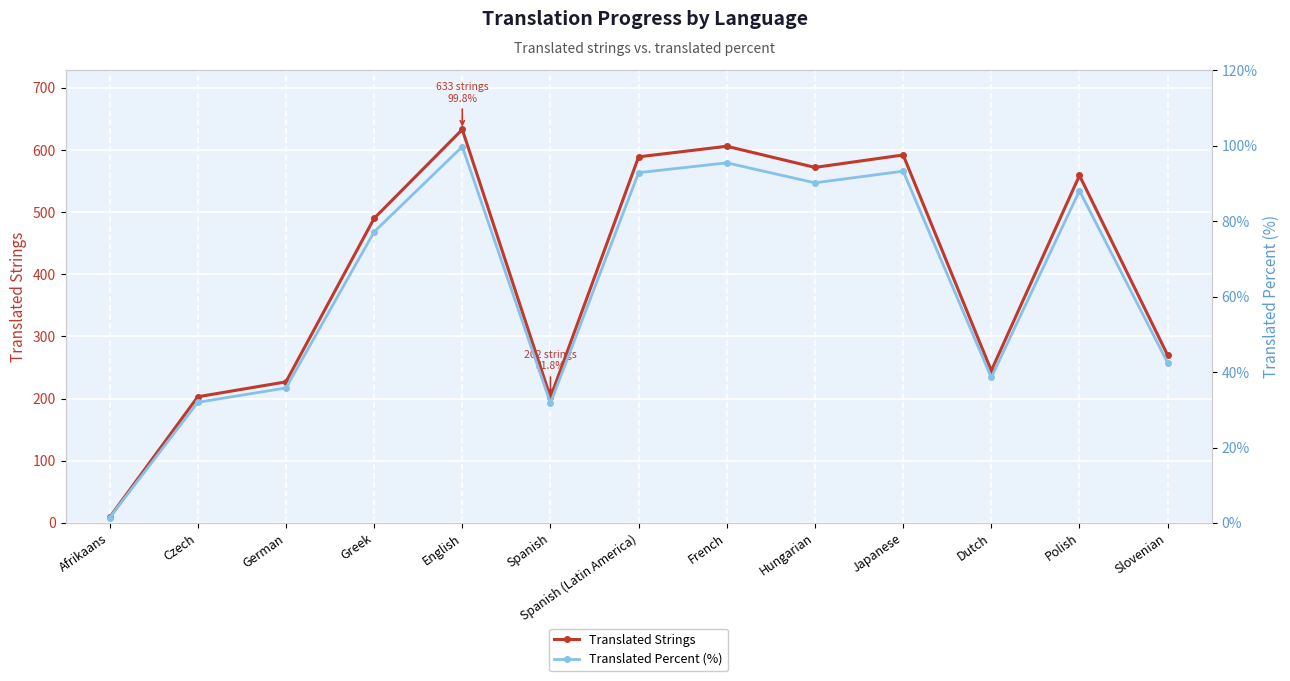

What is the maximum value shown in the chart?

633.0